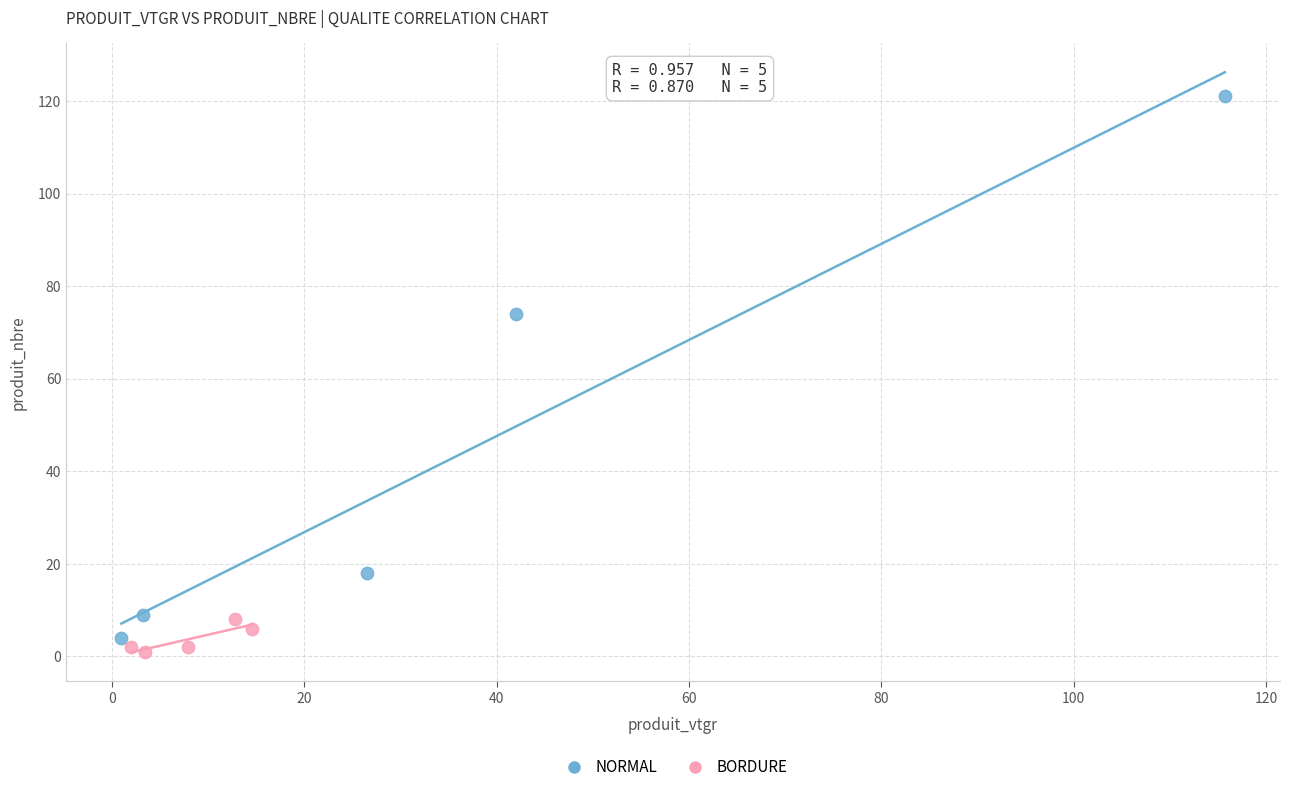

What are all the series names shown in the legend?

NORMAL, BORDURE